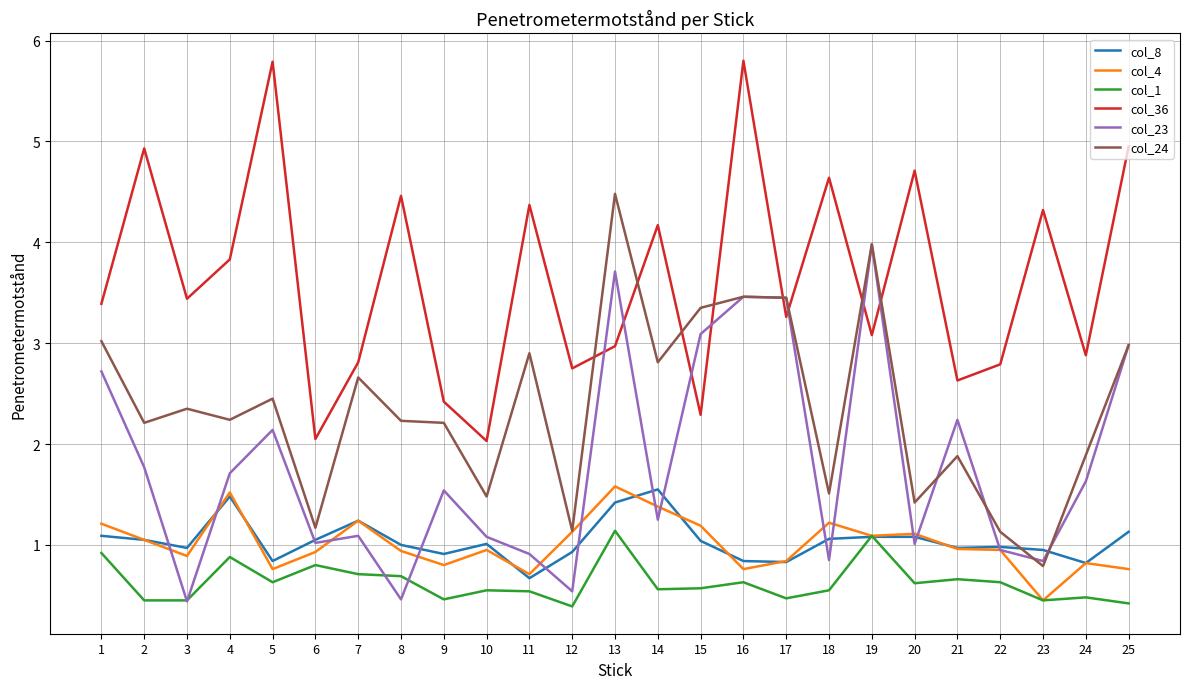

The col_24 series shows 3.0 at 1. True or false?

True